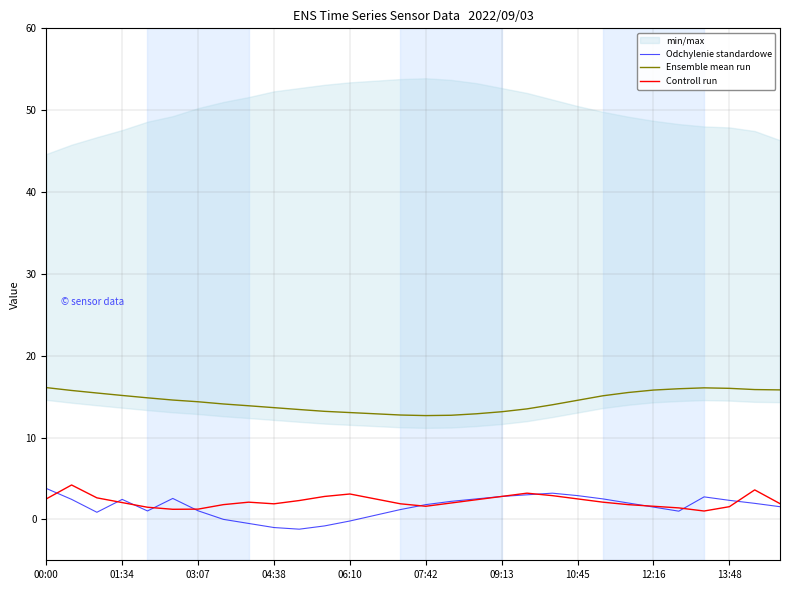

What is the minimum value for Ensemble mean run?

12.7